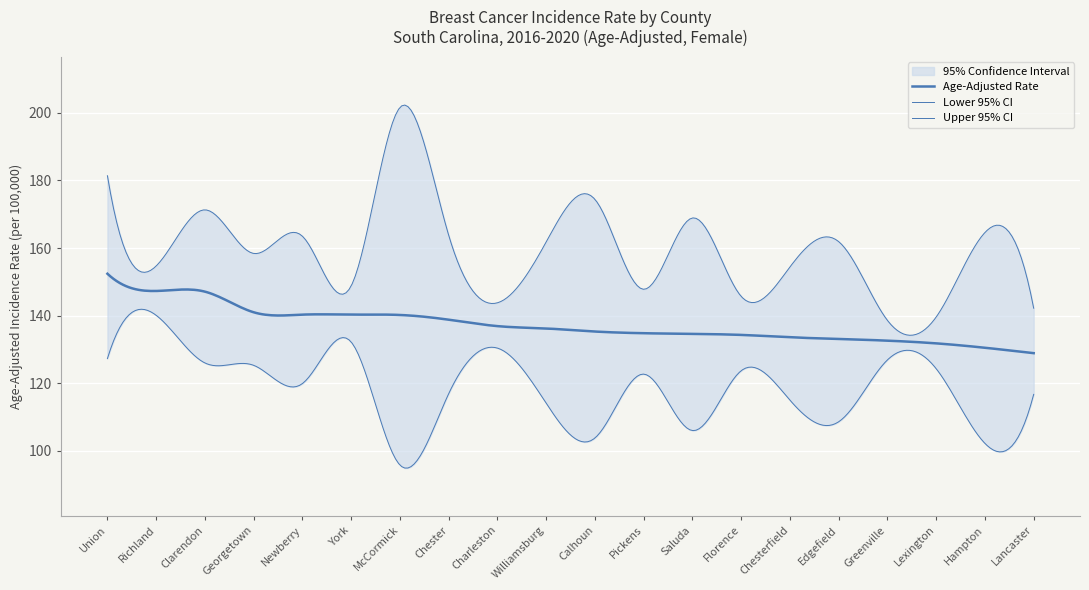

True or false: Upper 95% CI and Lower 95% CI cross at least once.

False